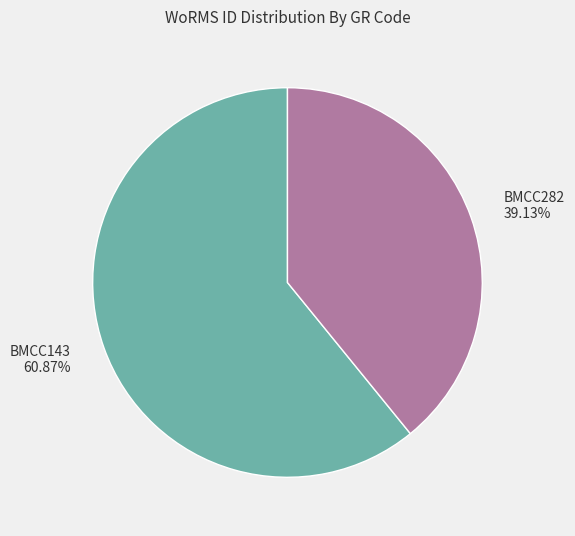

To the nearest percent, what percentage of the pie is BMCC143?

61%